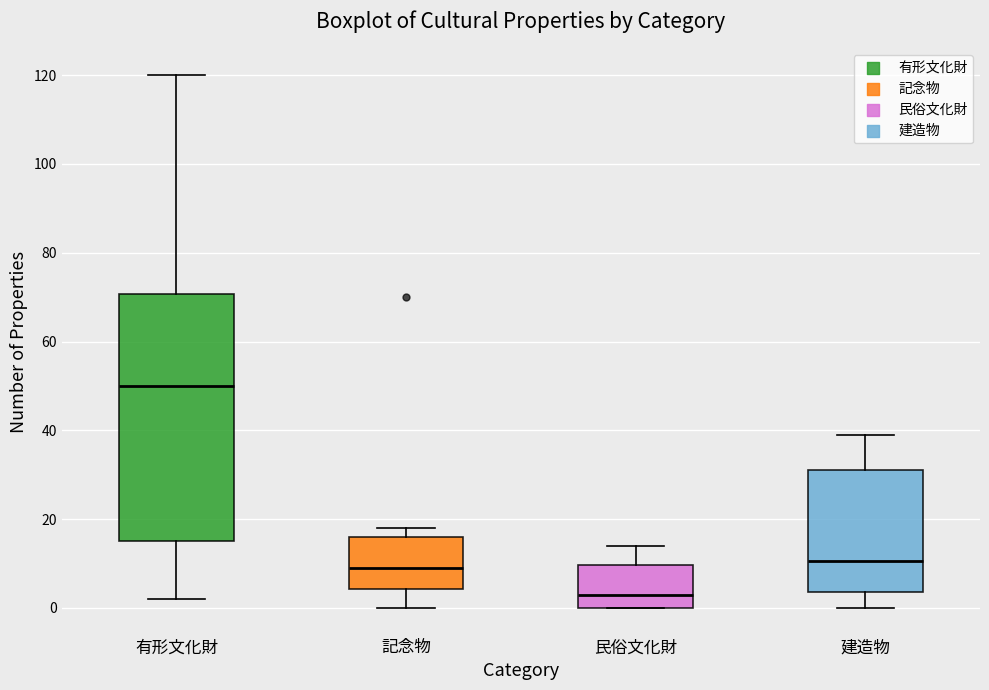

Where does the upper whisker of the box for 有形文化財 end on the y-axis? The values are not printed on the chart, so give them approximately, as read against the axis.

120